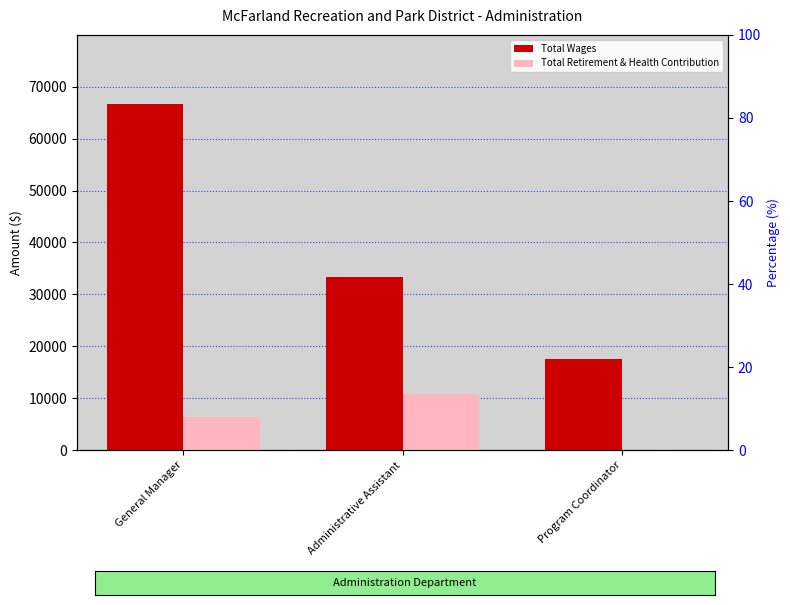

What is the difference between the maximum and minimum values in the Total Wages series?

49022